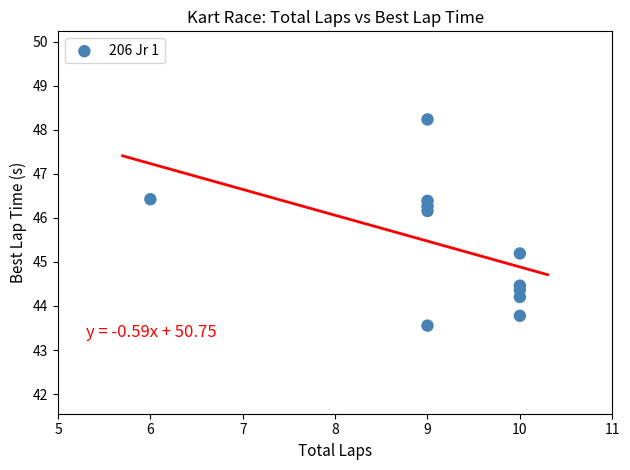

What Y value in the scatter plot is closest to 45?

45.2